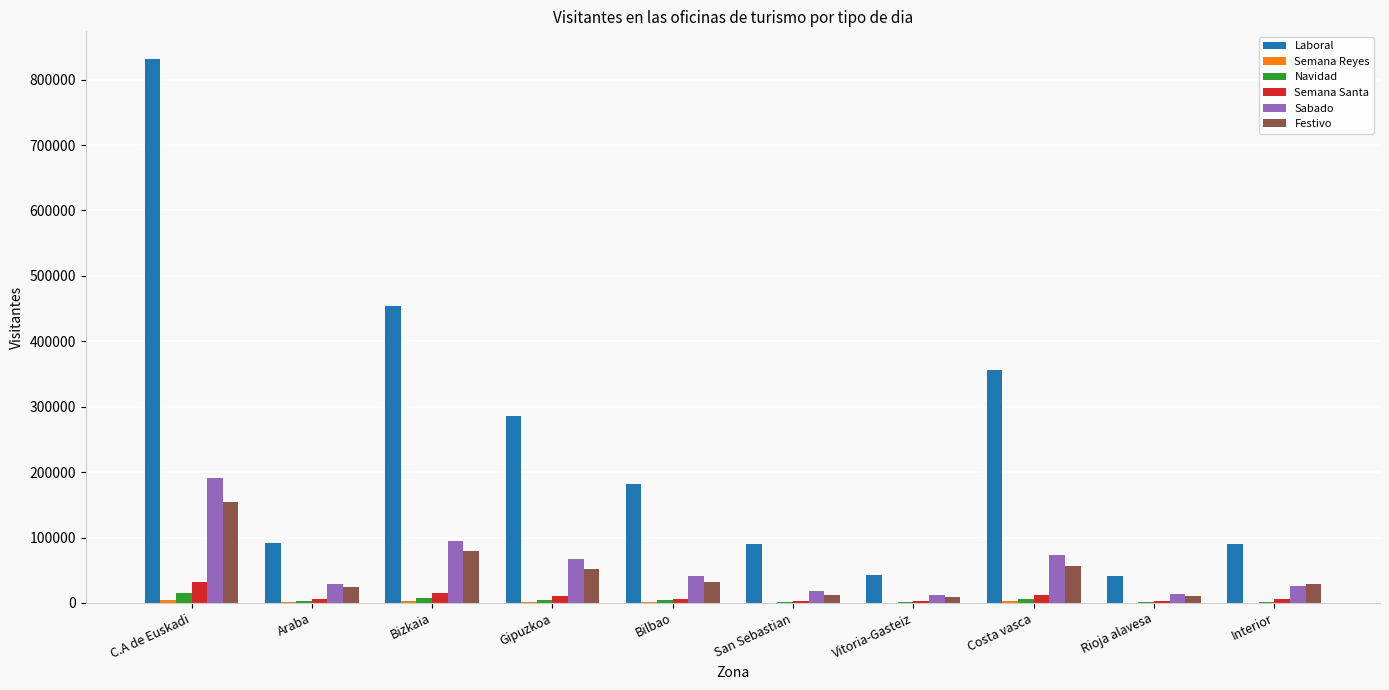

Count the number of categories in the chart.

10